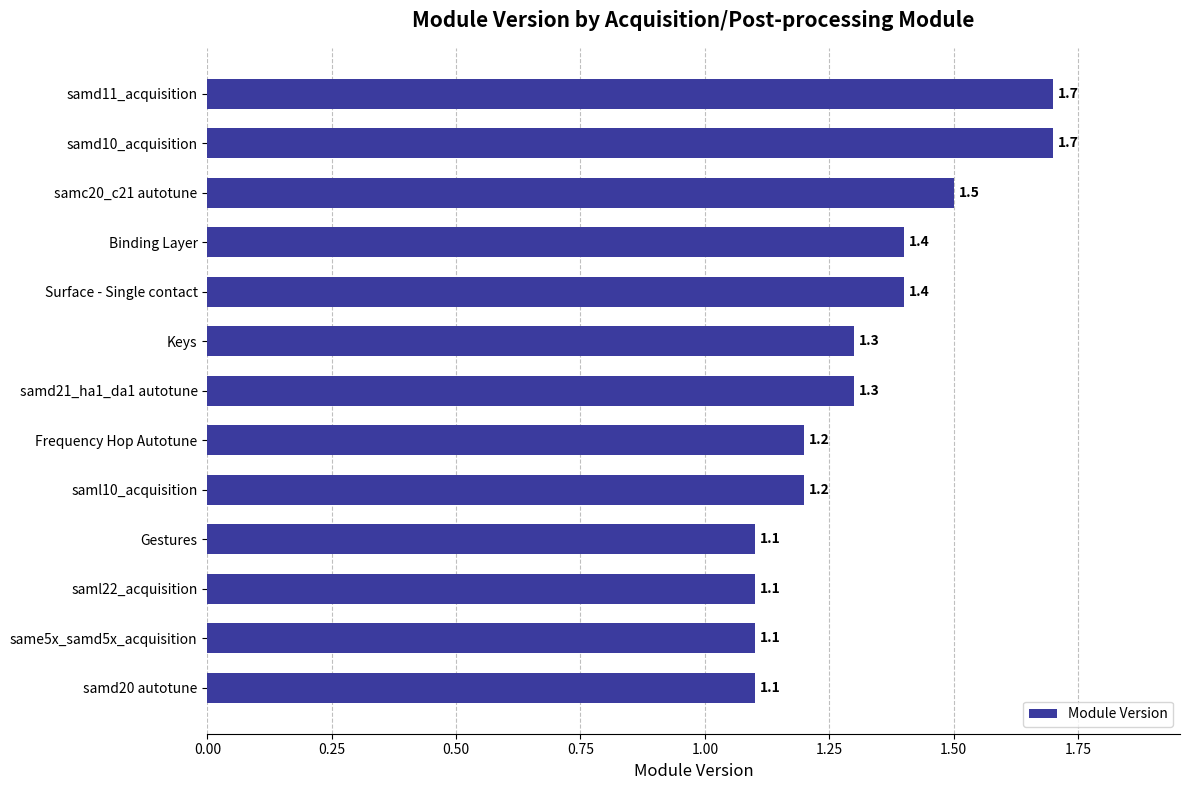

How many bars are there in total?

13